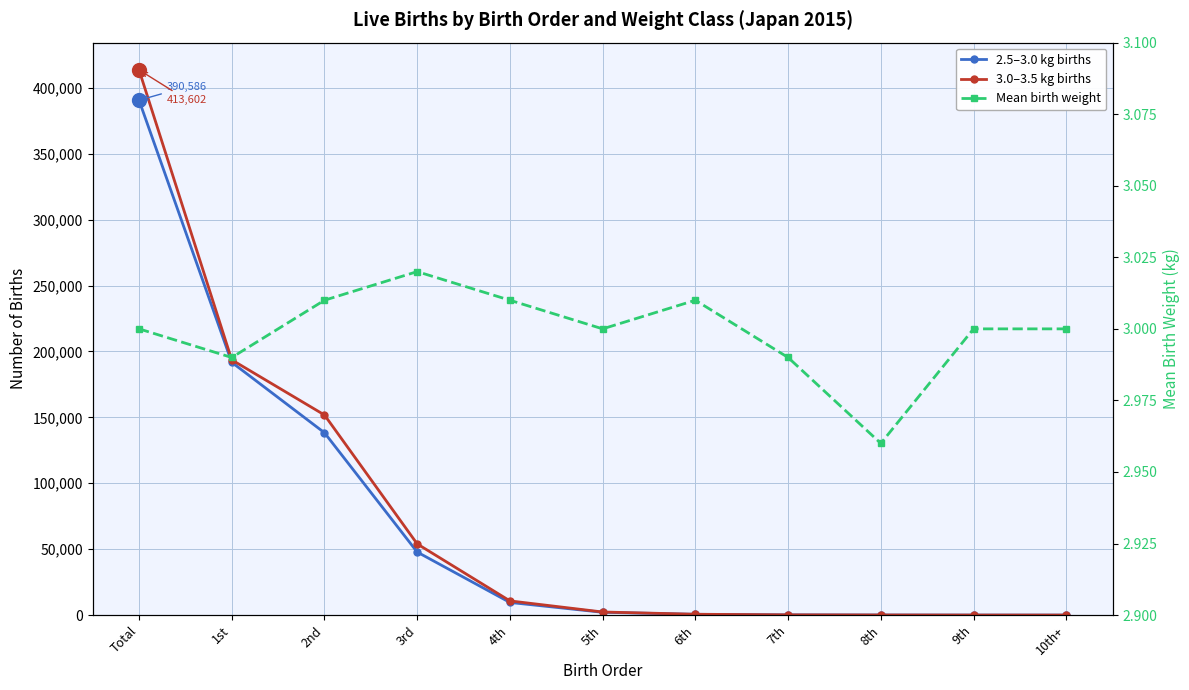

Which has a higher value, 8th or 9th?

8th